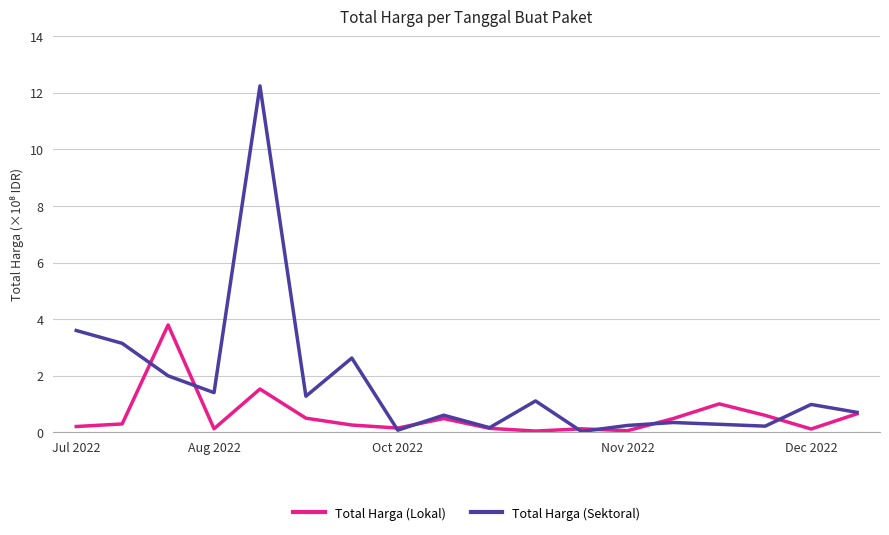

List the series in order of their overall mean, lowest first.

Total Harga (Lokal), Total Harga (Sektoral)